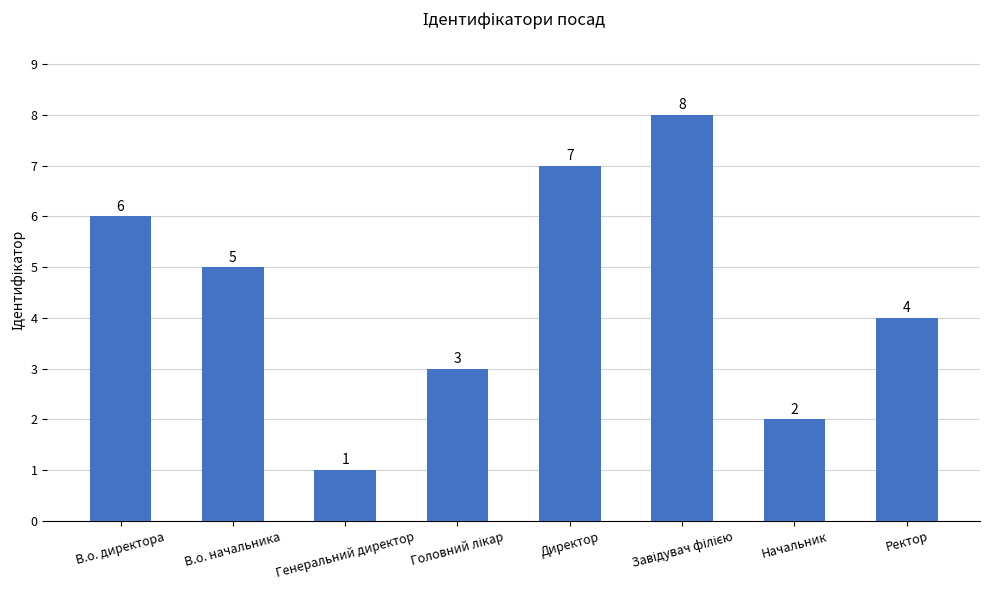

What is the label of the 5th bar from the left?

Директор